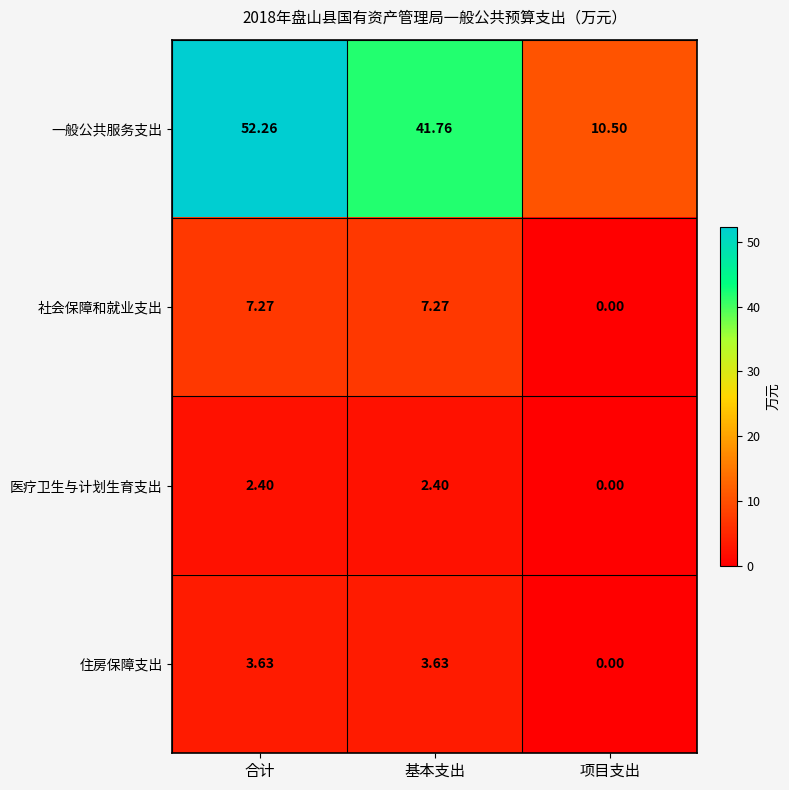

What is the total value across all series at 合计?

65.6